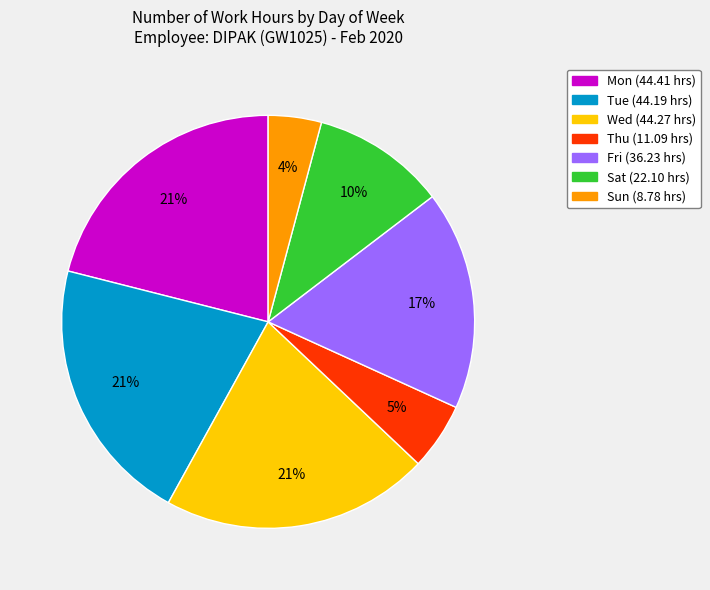

How many slices are in this pie chart?

7